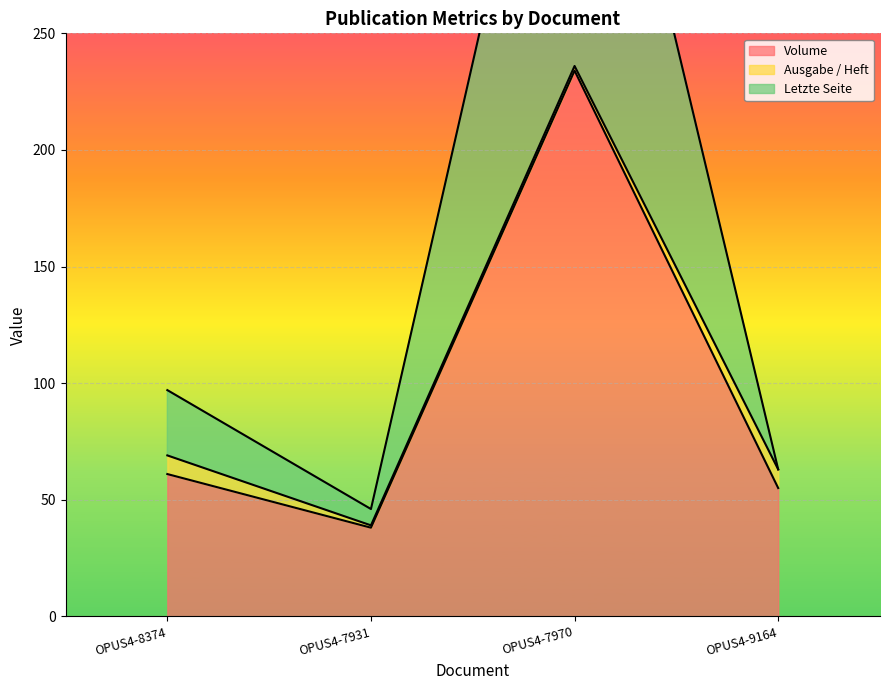

True or false: Volume has more than 0 interior local peaks.

True